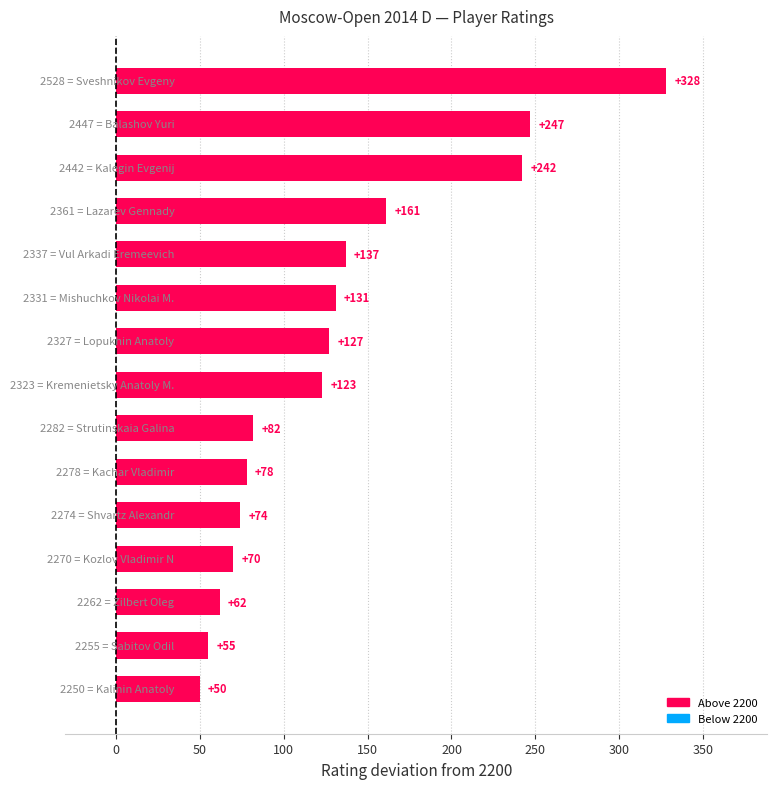

What is the difference between the second highest and second lowest values?

192